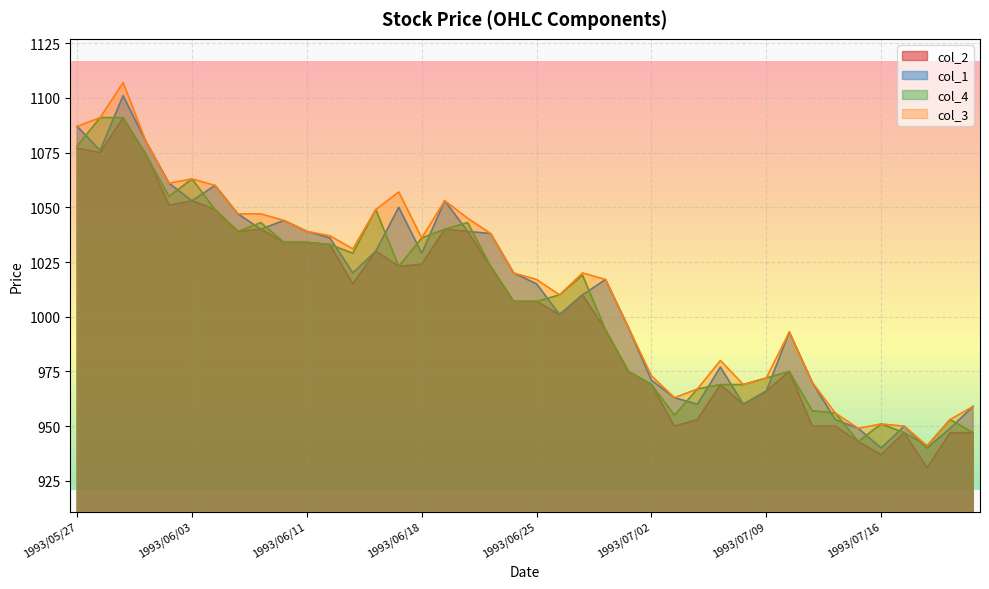

Where does the col_3 series first go above 1020?

1993/05/27